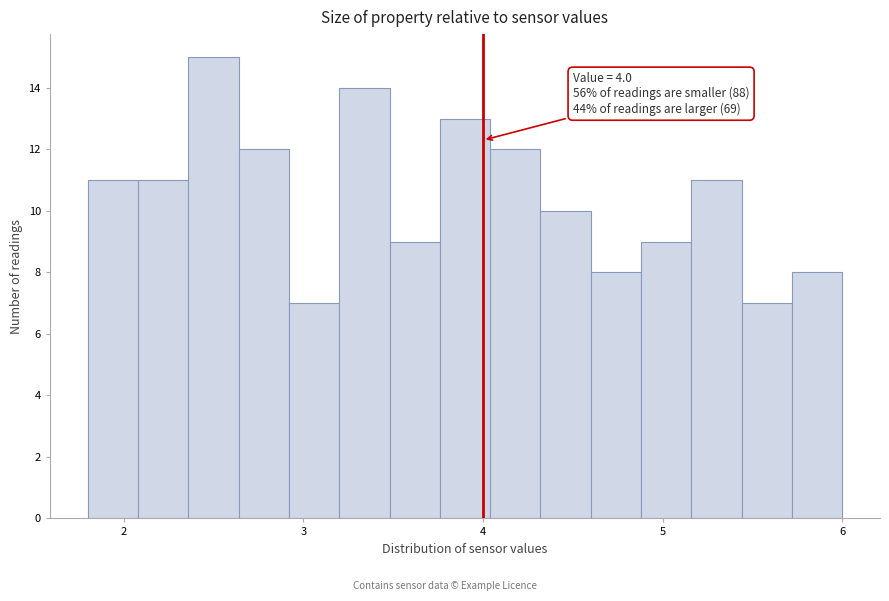

Read against the x-axis, roughly where is the centre of the tallest bar?

2.5